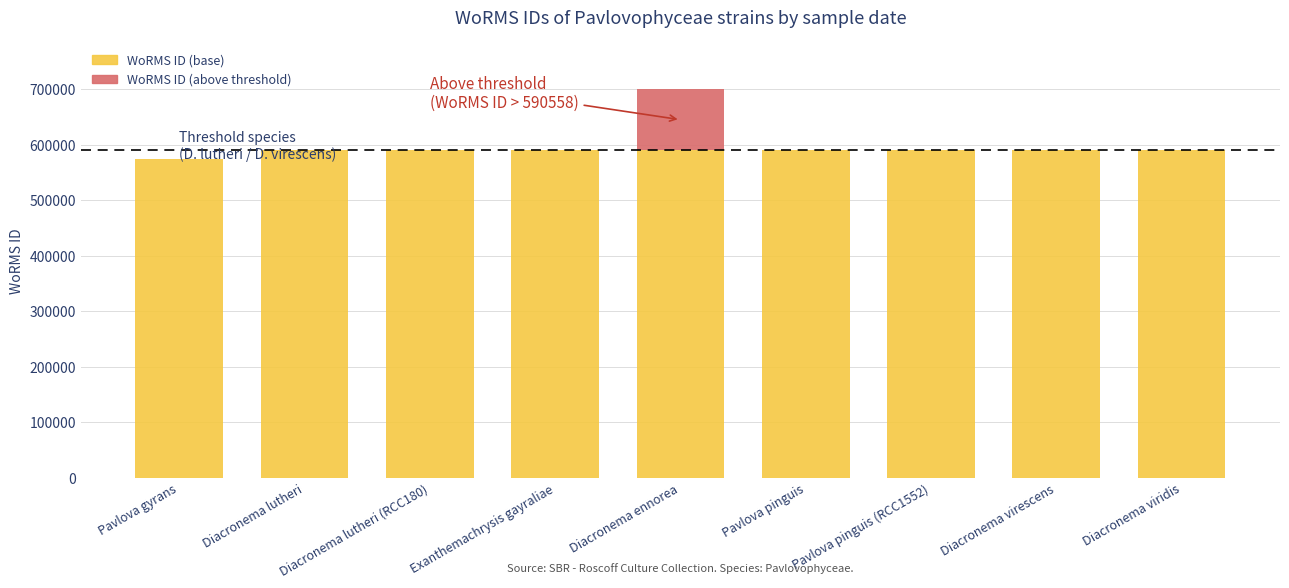

Count the number of data series in this chart.

2